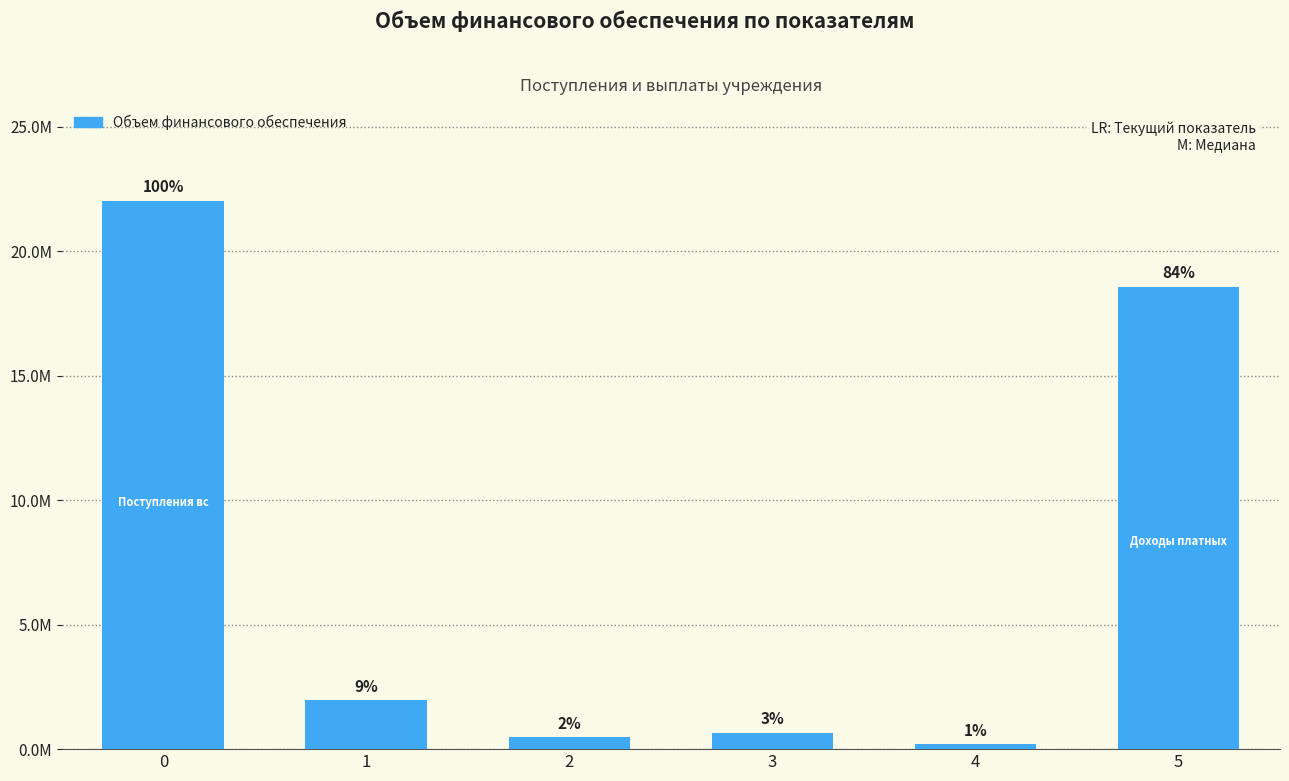

Reading left to right, what are all the values shown in this chart?

0=22035529.0	1=1971721.4	2=470000.0	3=650000.0	4=200000.0	5=18576207.6